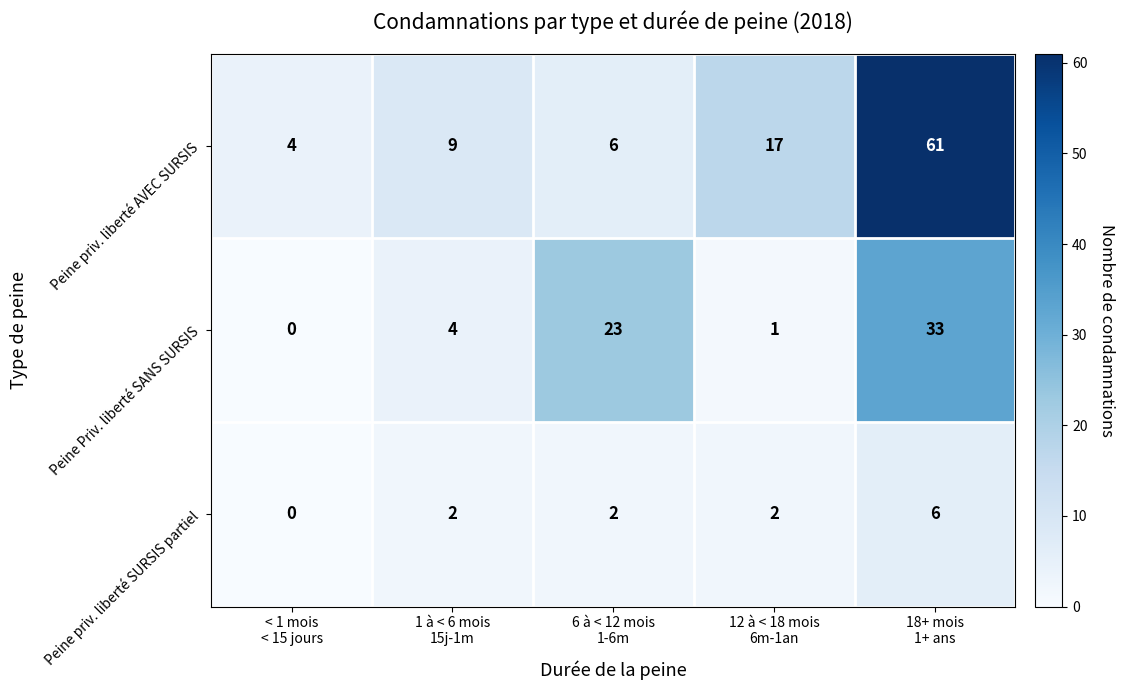

Which series has the largest range (max minus min)?

Peine priv. liberté AVEC SURSIS